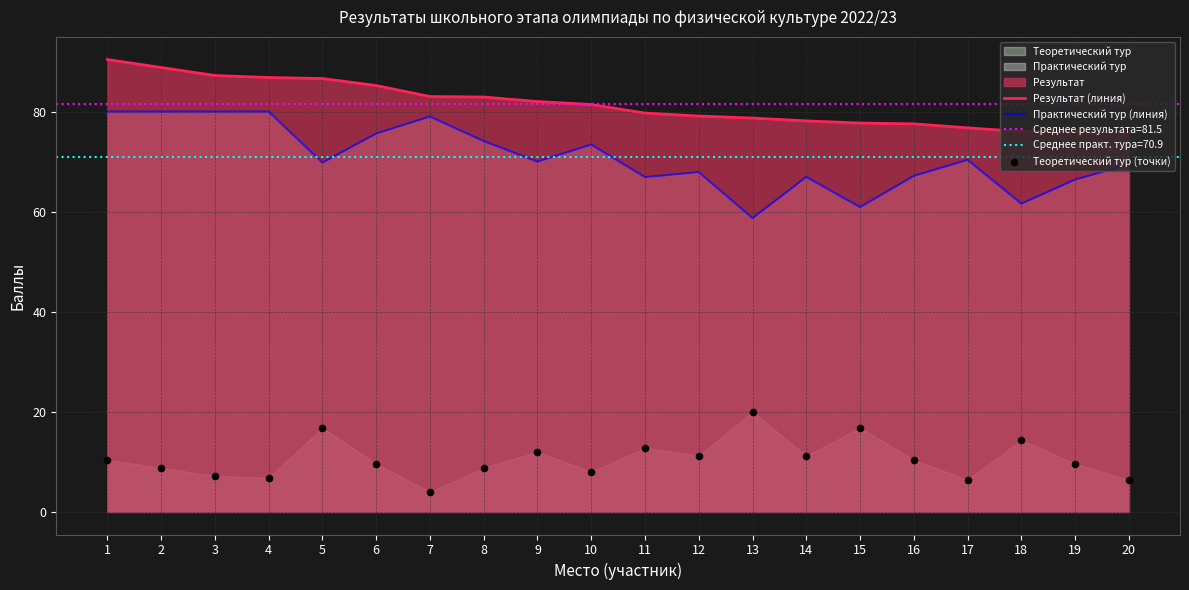

Which series reaches the minimum Y coordinate?

Теоретический тур (точки)